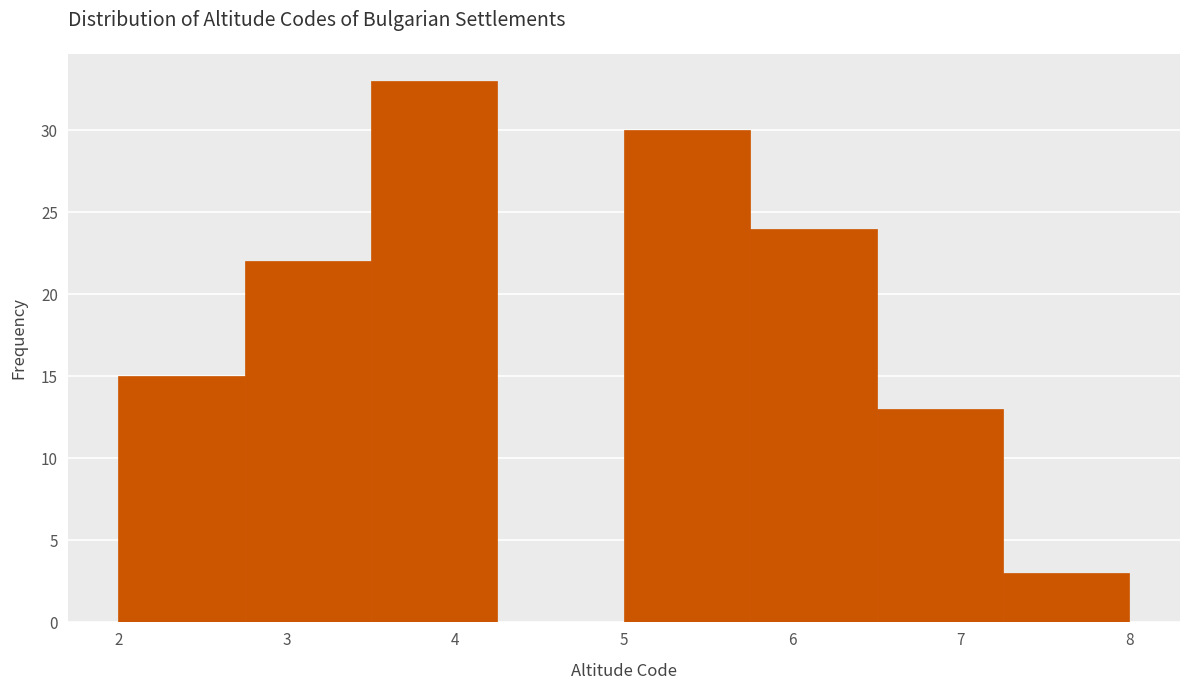

Reading left to right, list every bar in this chart as the range it spans on the x-axis followed by its height. Neither the bar edges nor the heights are printed on the chart, so give them approximately, as read against the axes.

2.00 to 2.75: 15
2.75 to 3.50: 22
3.50 to 4.25: 33
4.25 to 5.00: 0
5.00 to 5.75: 30
5.75 to 6.50: 24
6.50 to 7.25: 13
7.25 to 8.00: 3